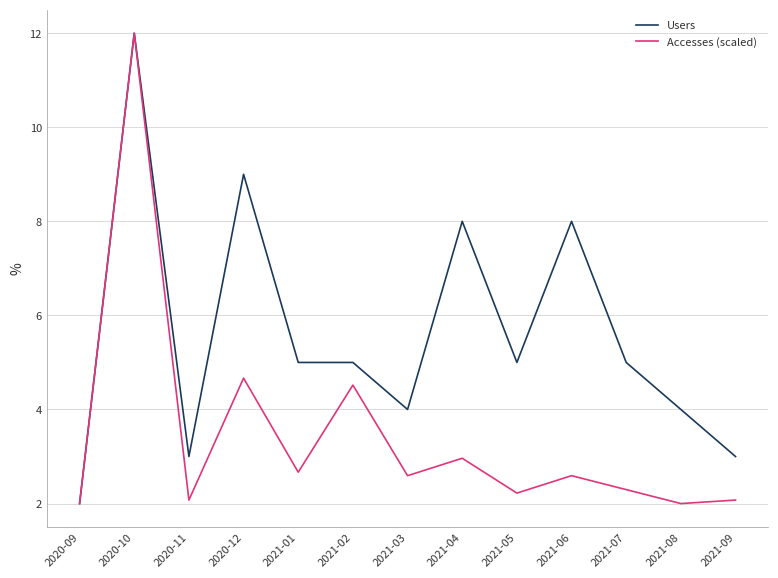

What value does the Users series have at 2021-08?

4.0